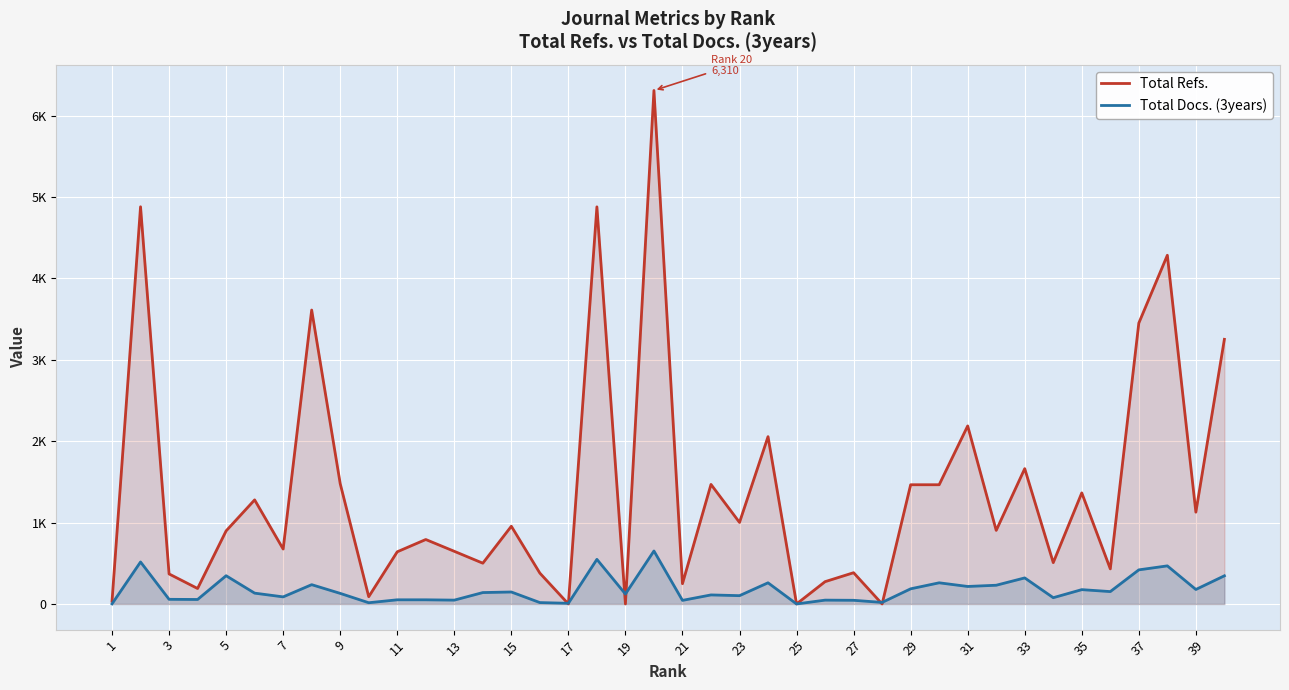

After their last crossing, which series has the higher values: Total Refs. or Total Docs. (3years)?

Total Refs.